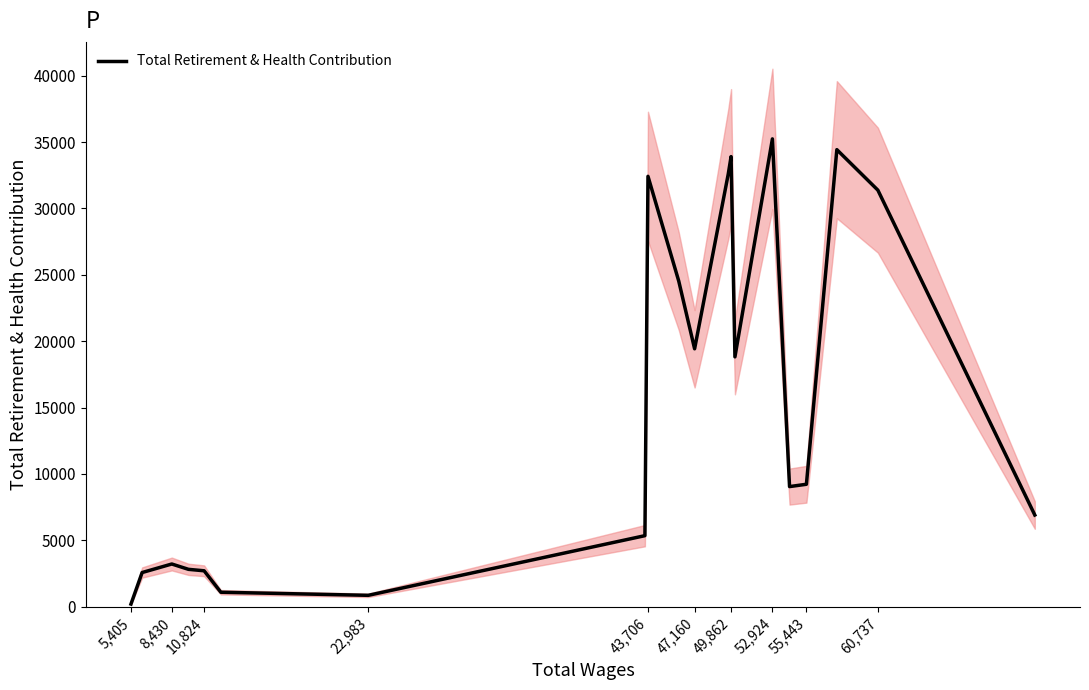

What is the maximum value for Total Retirement & Health Contribution?

35240